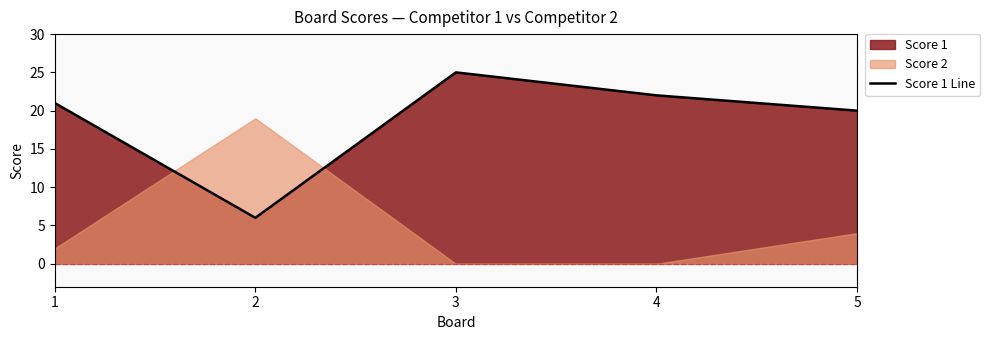

What is the value of the 3rd point from the left?

25